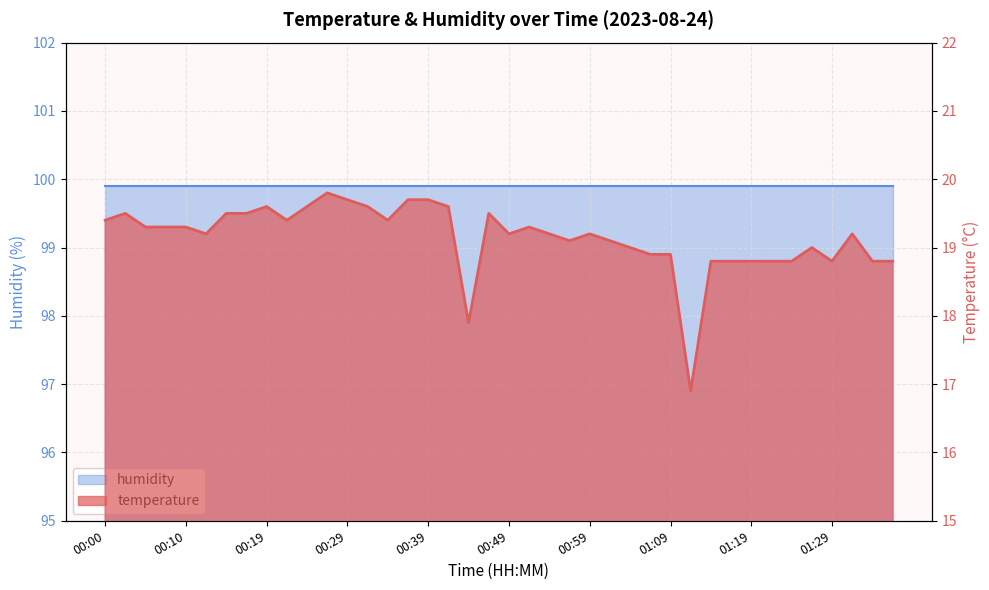

The chart shows a value of 19.6 at 00:24. True or false?

True